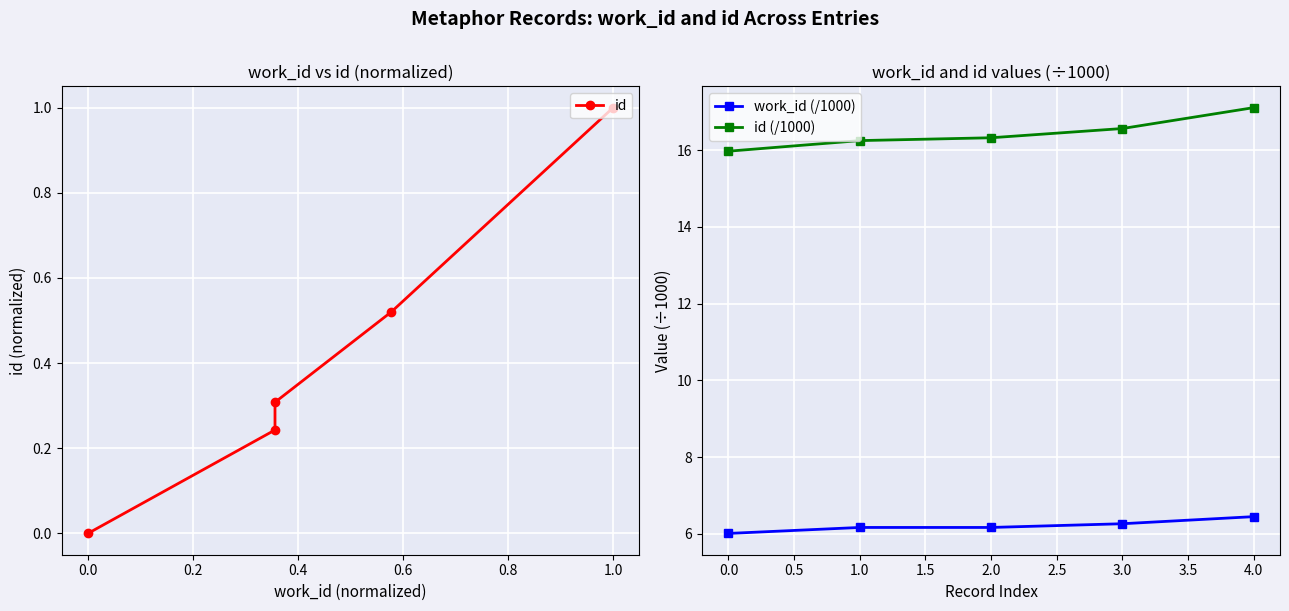

What is the highest value of the work_id (/1000) series?

6.4